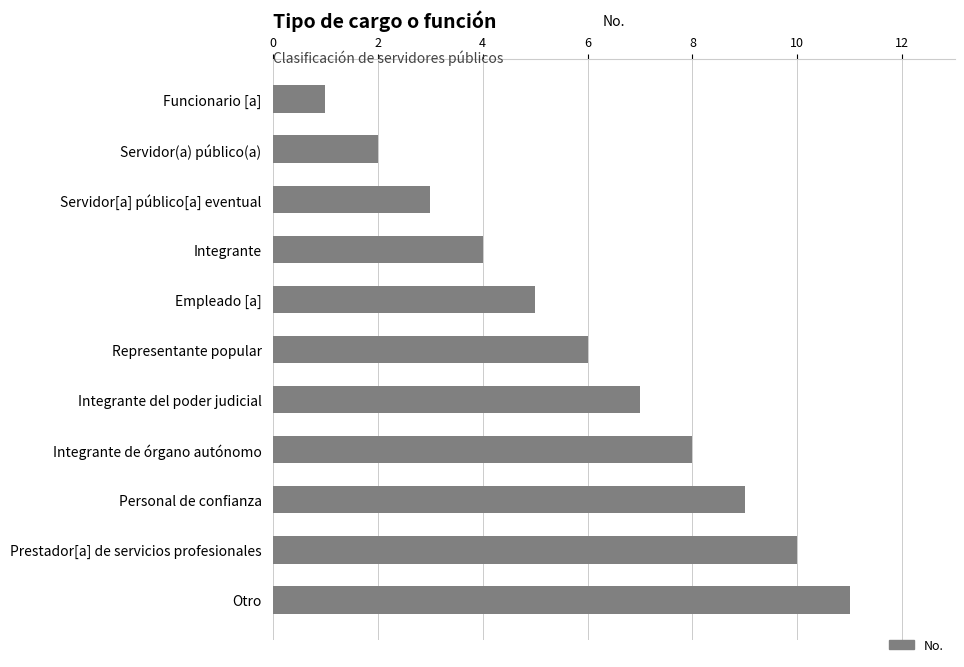

List the labels in order of value, smallest first.

Funcionario [a], Servidor(a) público(a), Servidor[a] público[a] eventual, Integrante, Empleado [a], Representante popular, Integrante del poder judicial, Integrante de órgano autónomo, Personal de confianza, Prestador[a] de servicios profesionales, Otro